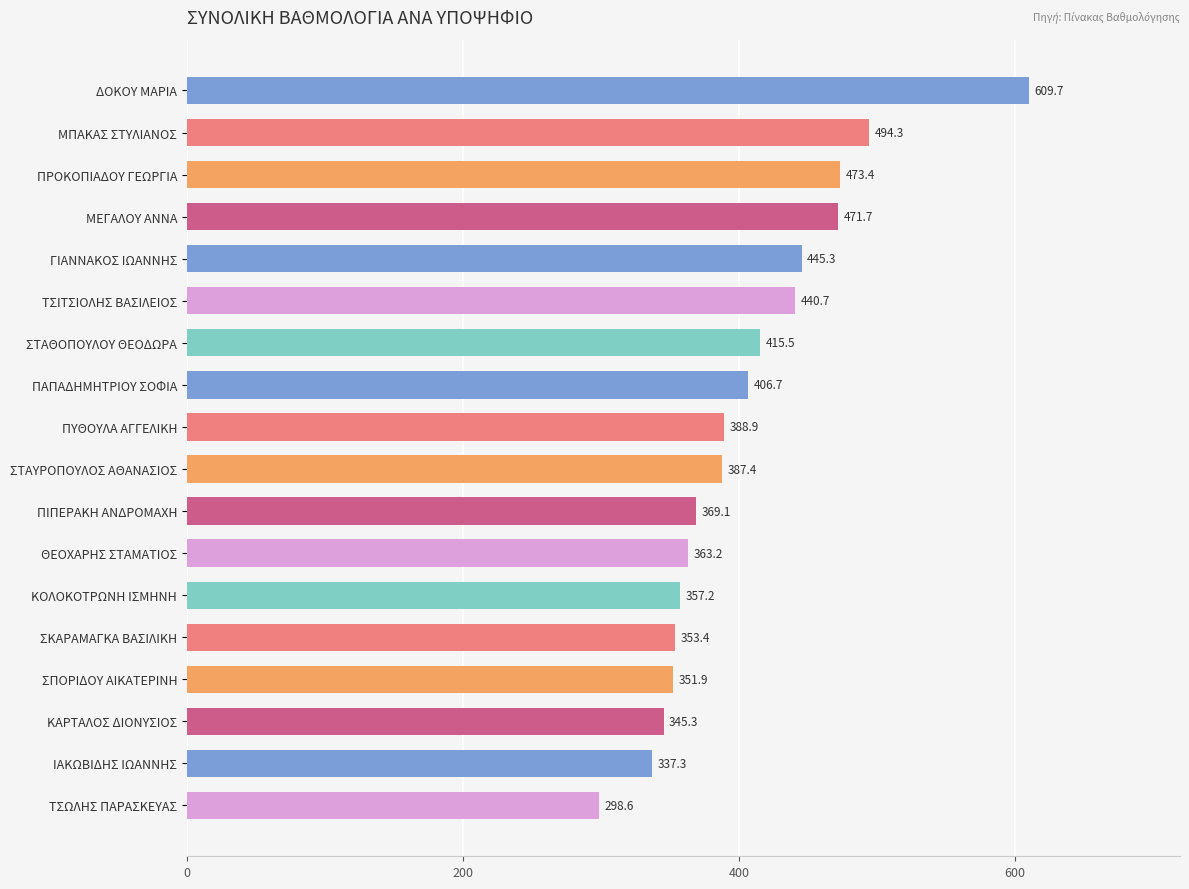

Reading top to bottom, extract all data points from this chart.

609.7	494.3	473.4	471.7	445.3	440.7	415.5	406.7	388.9	387.4	369.1	363.2	357.2	353.4	351.9	345.3	337.3	298.6